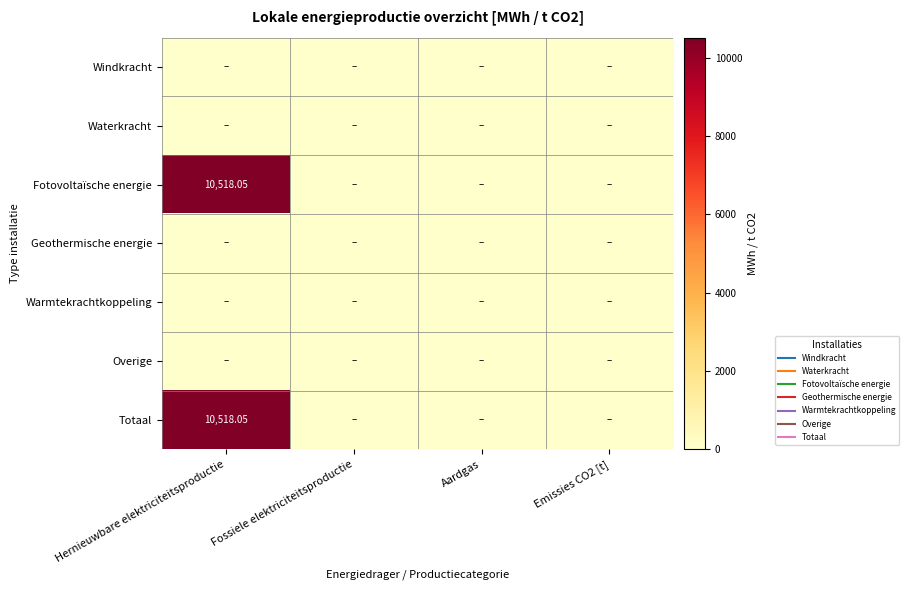

Which category has the lowest value in the Totaal series?

Fossiele elektriciteitsproductie